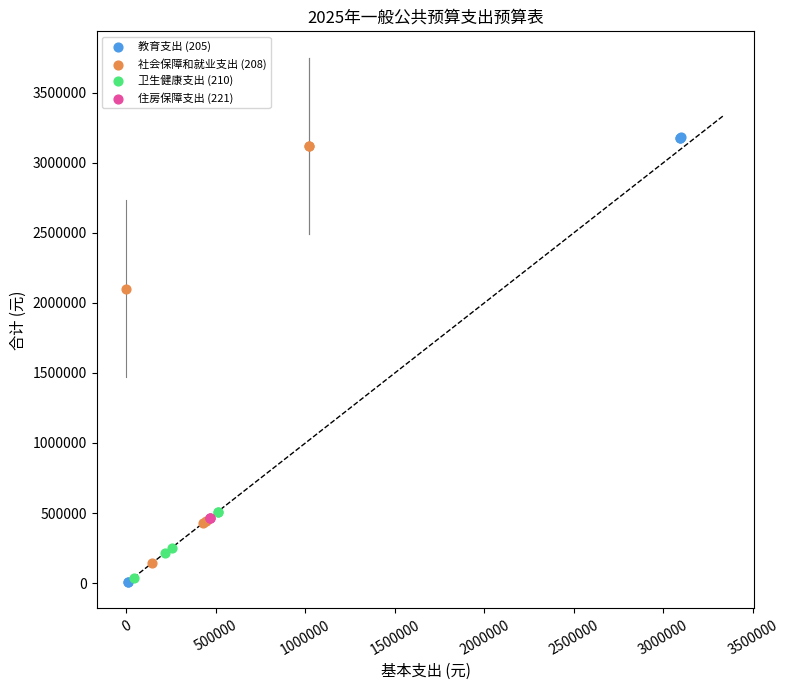

What are all the series names shown in the legend?

教育支出 (205), 社会保障和就业支出 (208), 卫生健康支出 (210), 住房保障支出 (221)